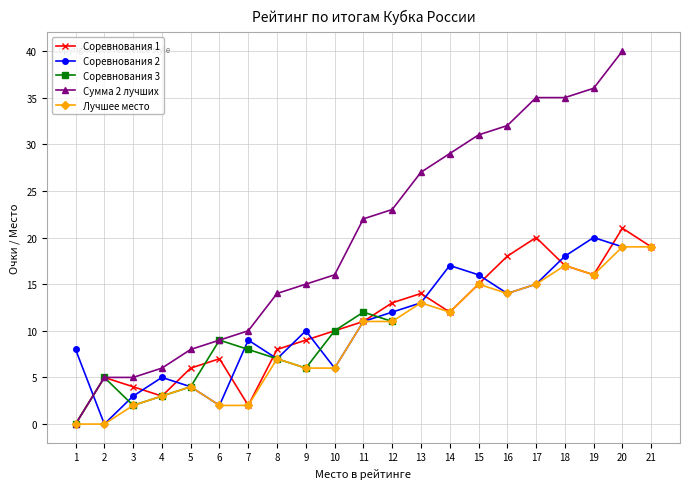

Rank the series by their maximum value, from highest to lowest.

Сумма 2 лучших, Соревнования 1, Соревнования 2, Лучшее место, Соревнования 3